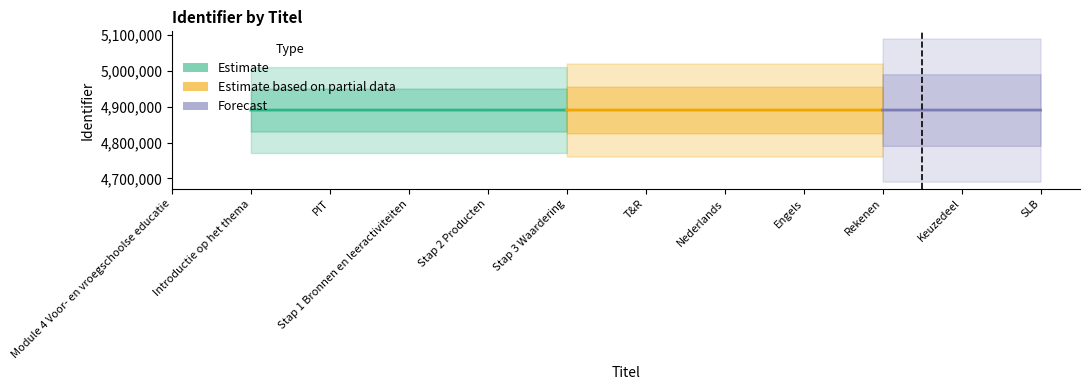

The chart shows a value of 4890726 at Rekenen. True or false?

True